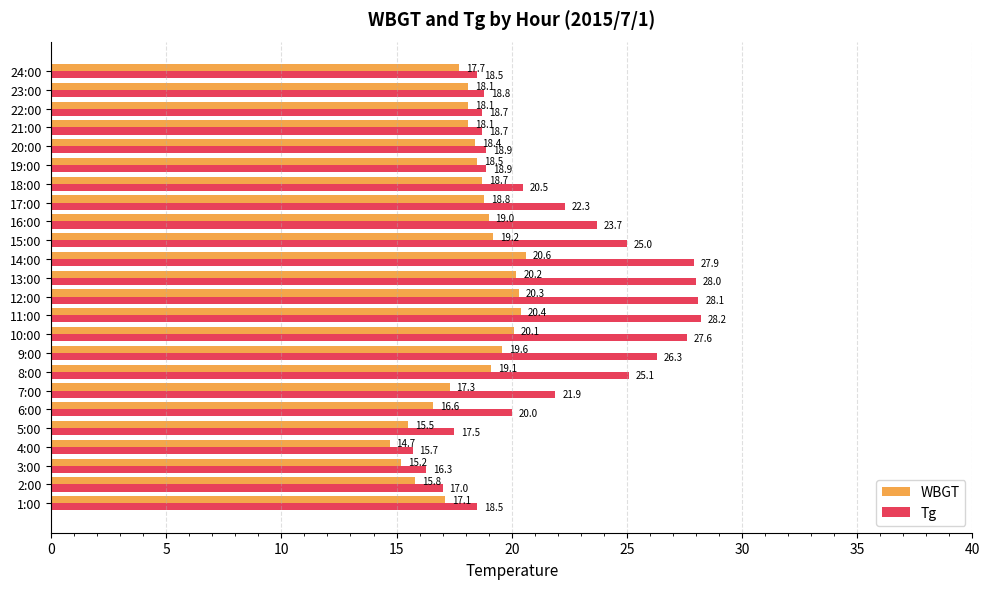

List the series in order of their overall mean, highest first.

Tg, WBGT